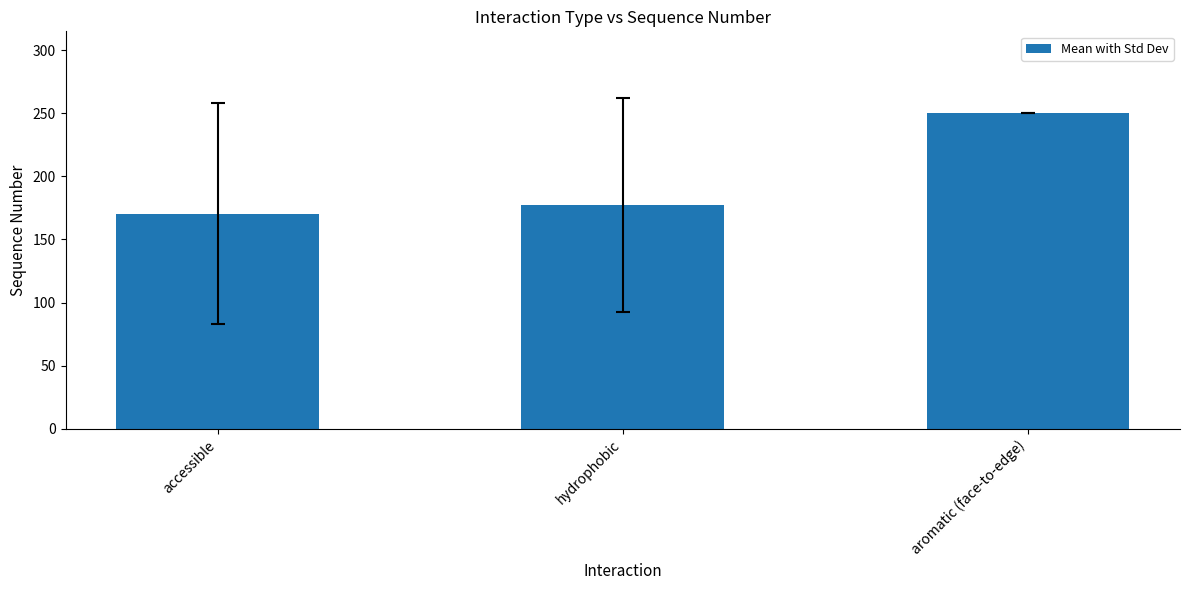

How many categories are shown in the chart?

3